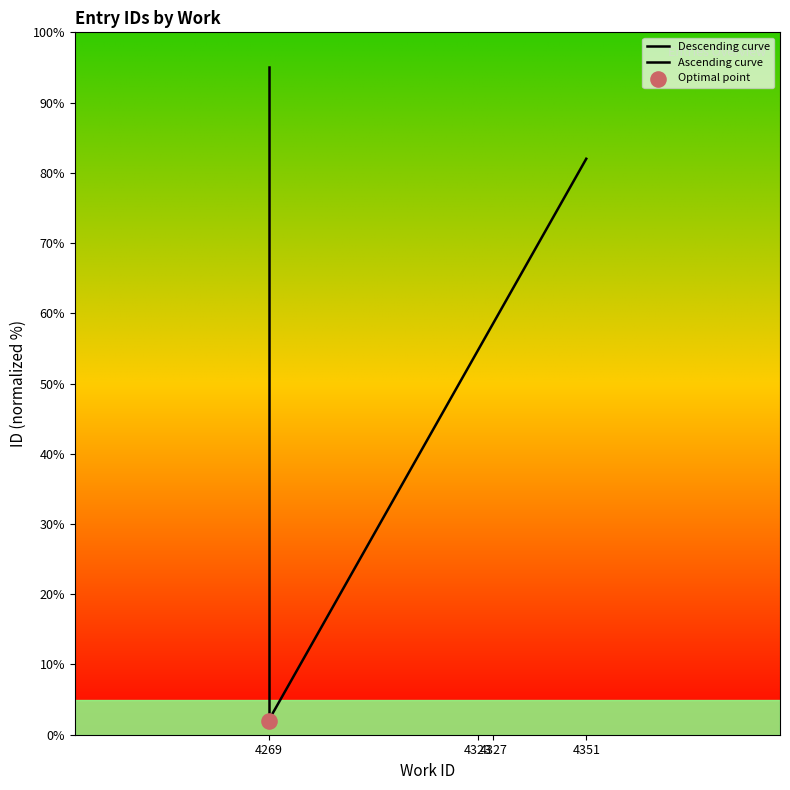

What are all the series names shown in the legend?

Descending curve, Ascending curve